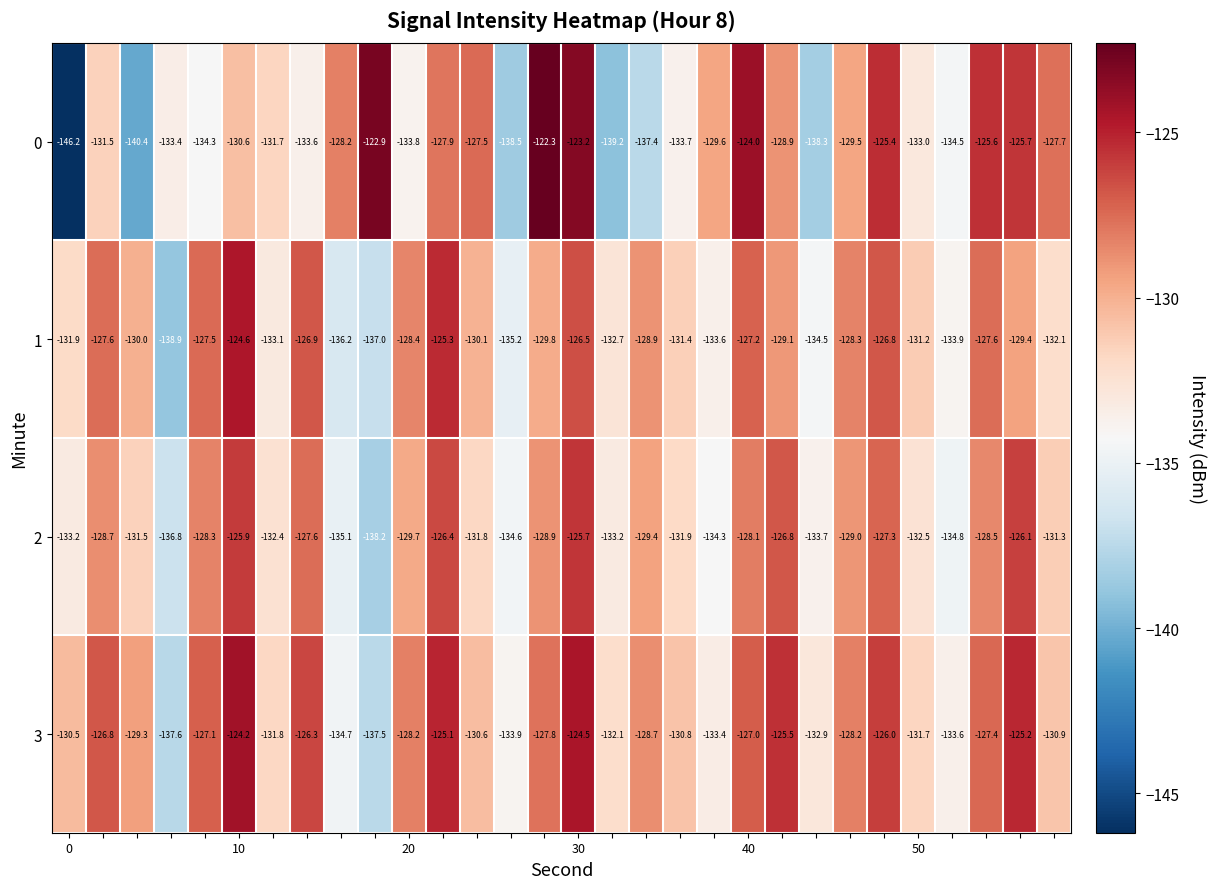

Which series has the largest total across all categories?

3